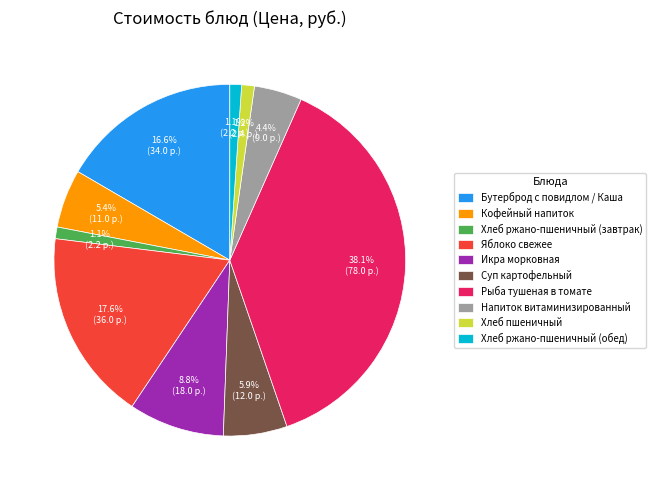

True or false: Суп картофельный accounts for 1% of the total.

False